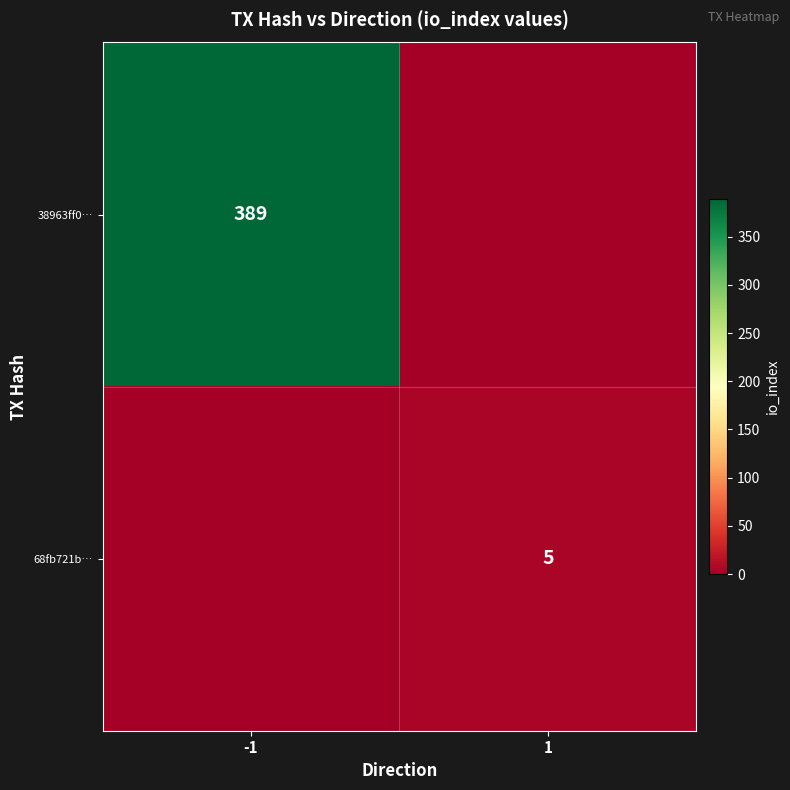

The value of 38963ff0… at -1 is 389. True or false?

True